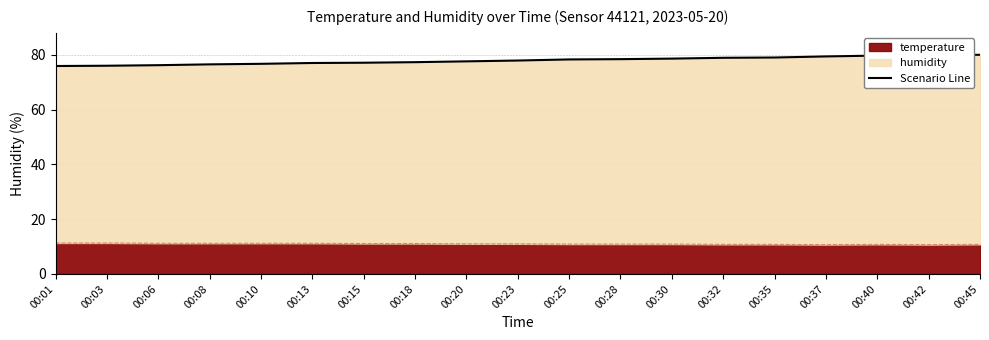

What value does the data have at 00:32?

78.9